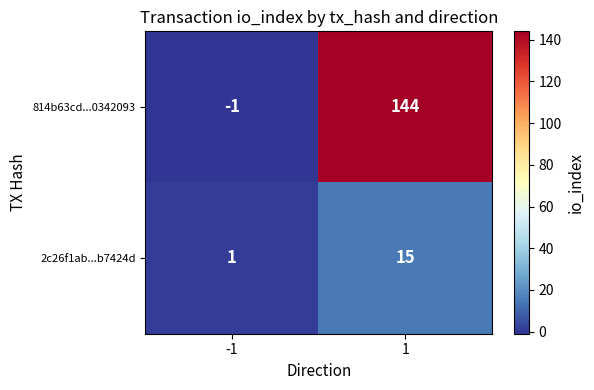

At how many categories does at least one series exceed 71?

1